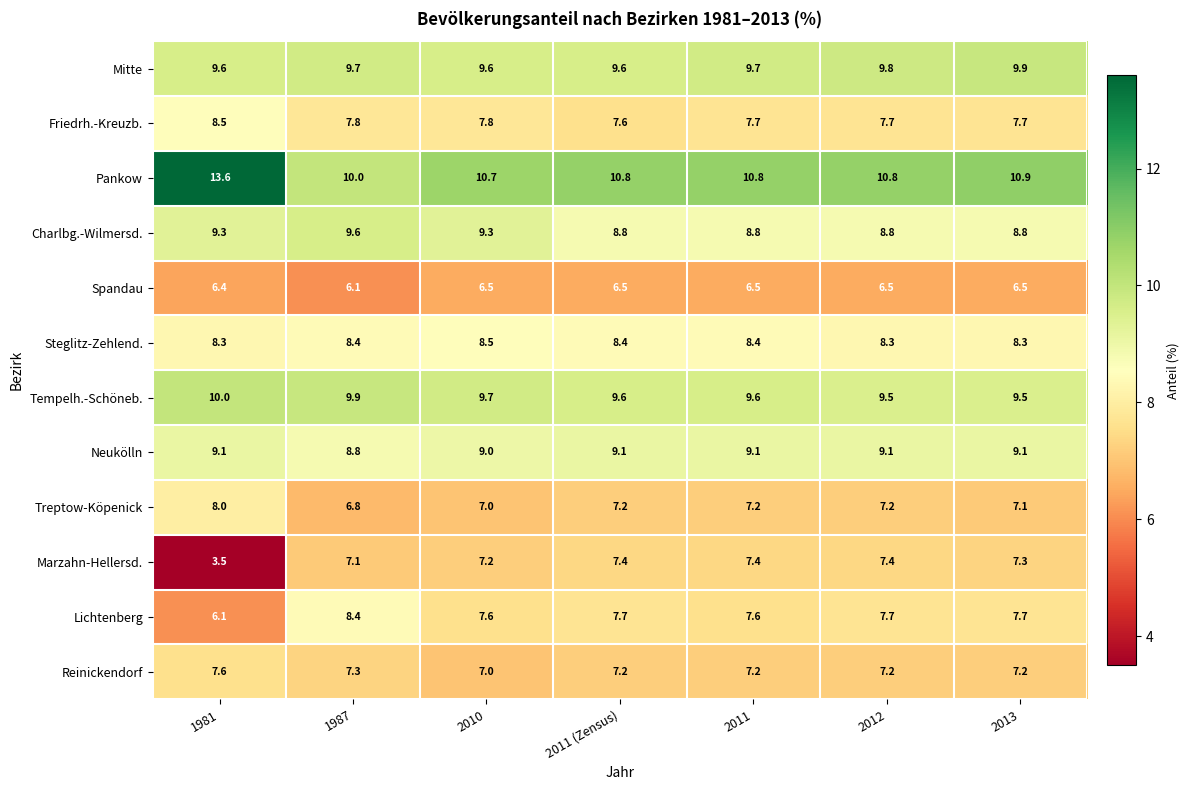

What is the difference between the highest and lowest values at 1987?

3.9